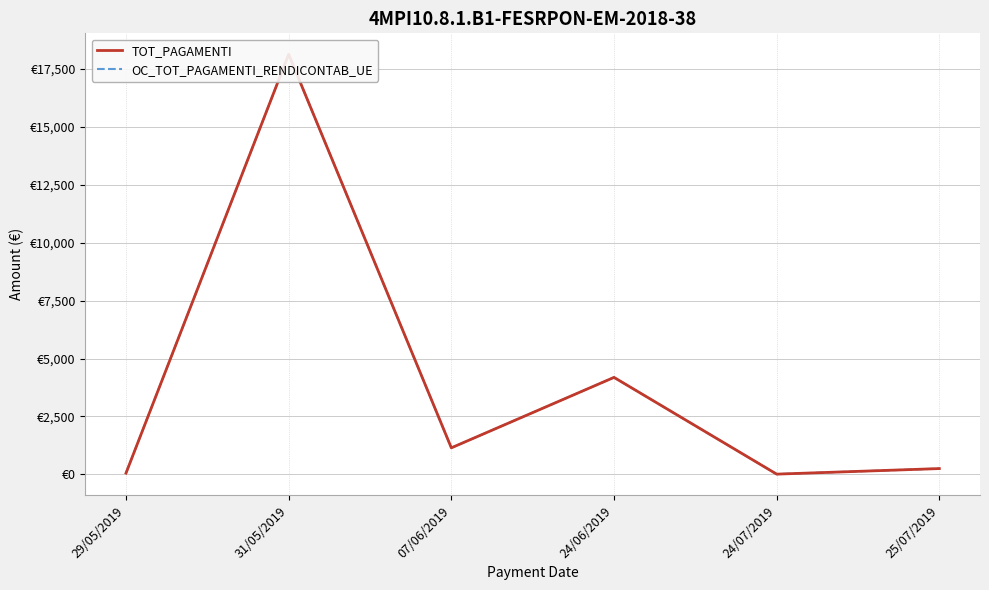

True or false: TOT_PAGAMENTI has more than 1 points higher than both neighbors.

True